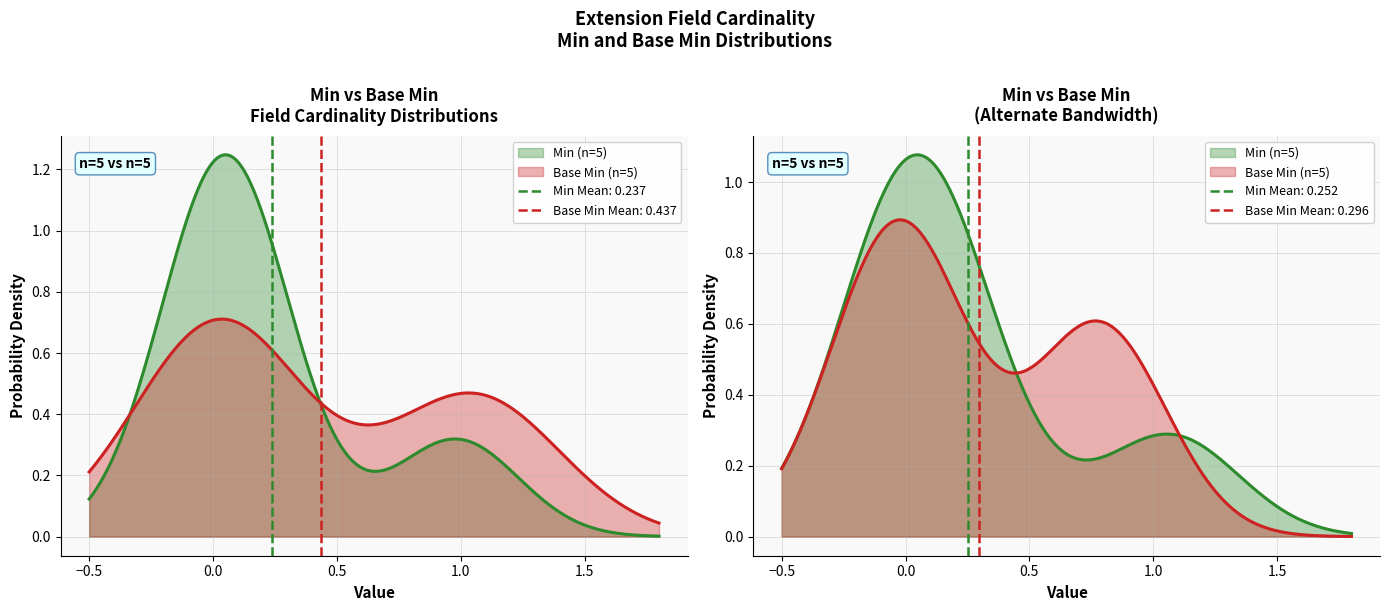

How many categories are shown in the chart?

5